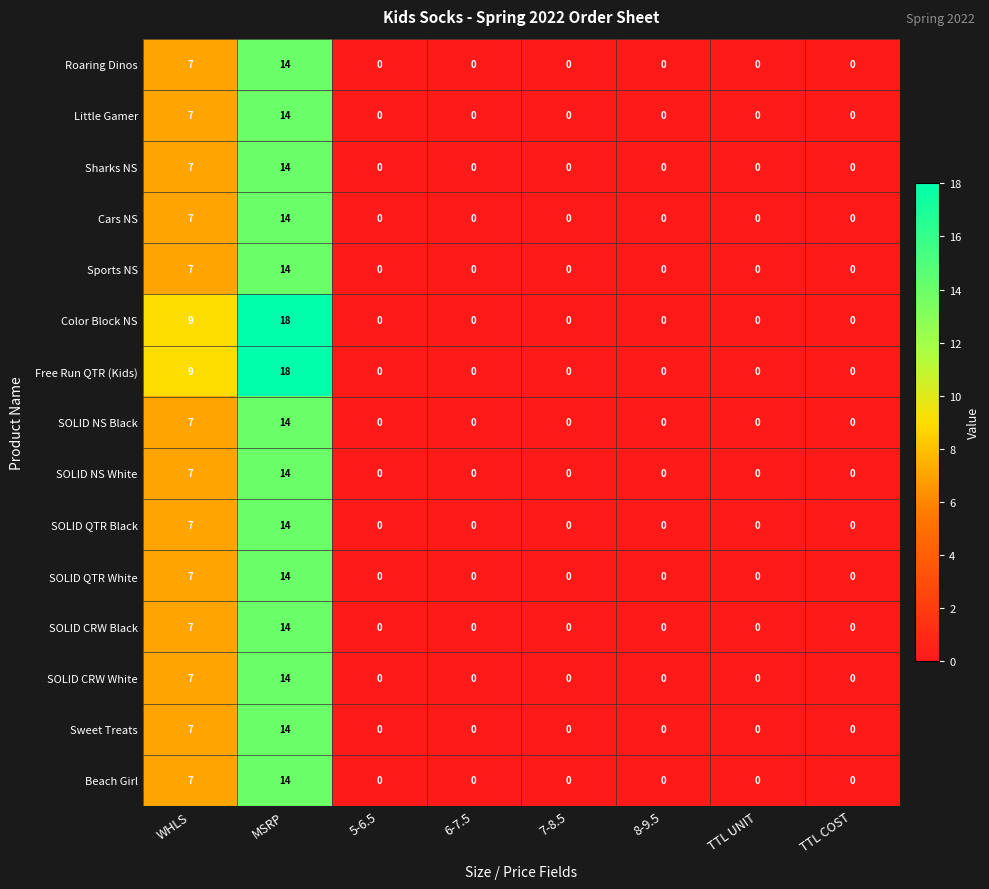

True or false: Color Block NS has a value of 6 at 8-9.5.

False